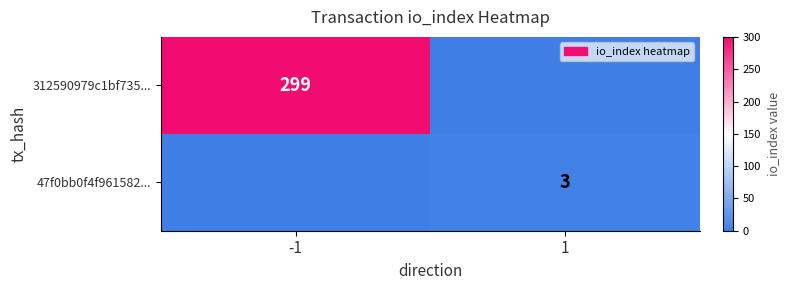

Is the value of 47f0bb0f4f961582... at 1 greater than the value of 312590979c1bf735... at -1?

No